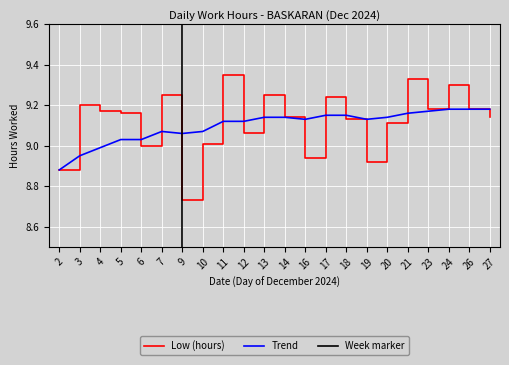

What is the highest value of the Trend series?

9.2